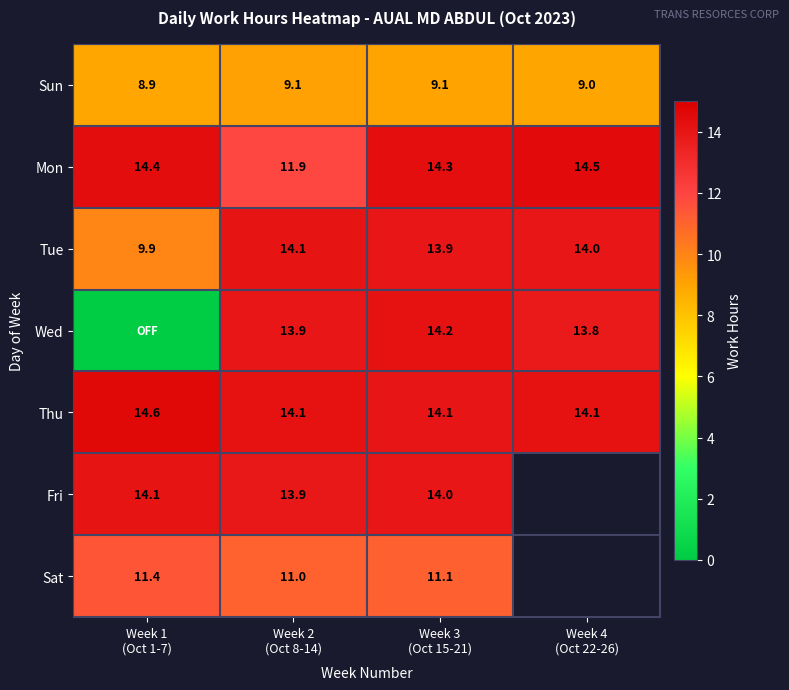

Which series changed the most between Week 1 (Oct 1-7) and Week 4 (Oct 22-26)?

Wed